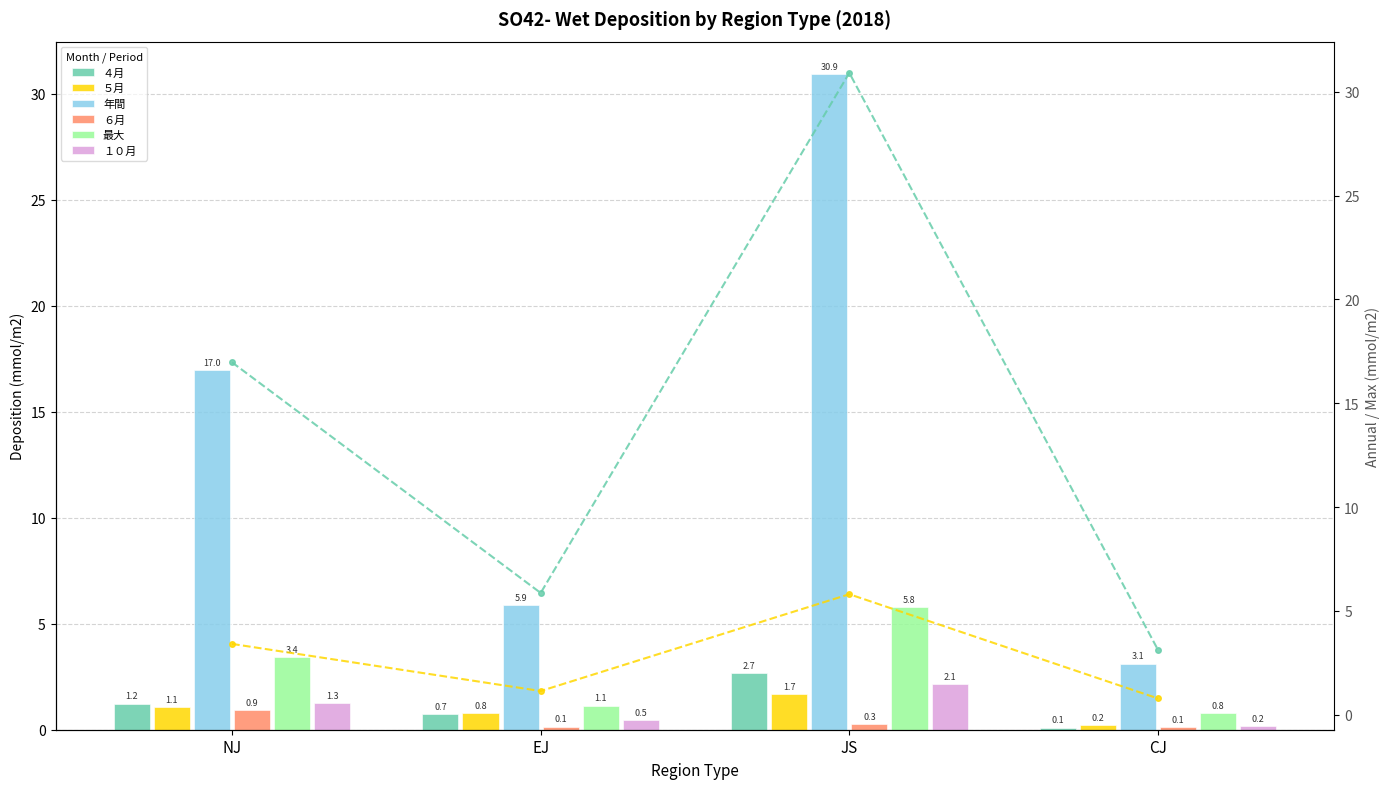

What position from the right is CJ?

1